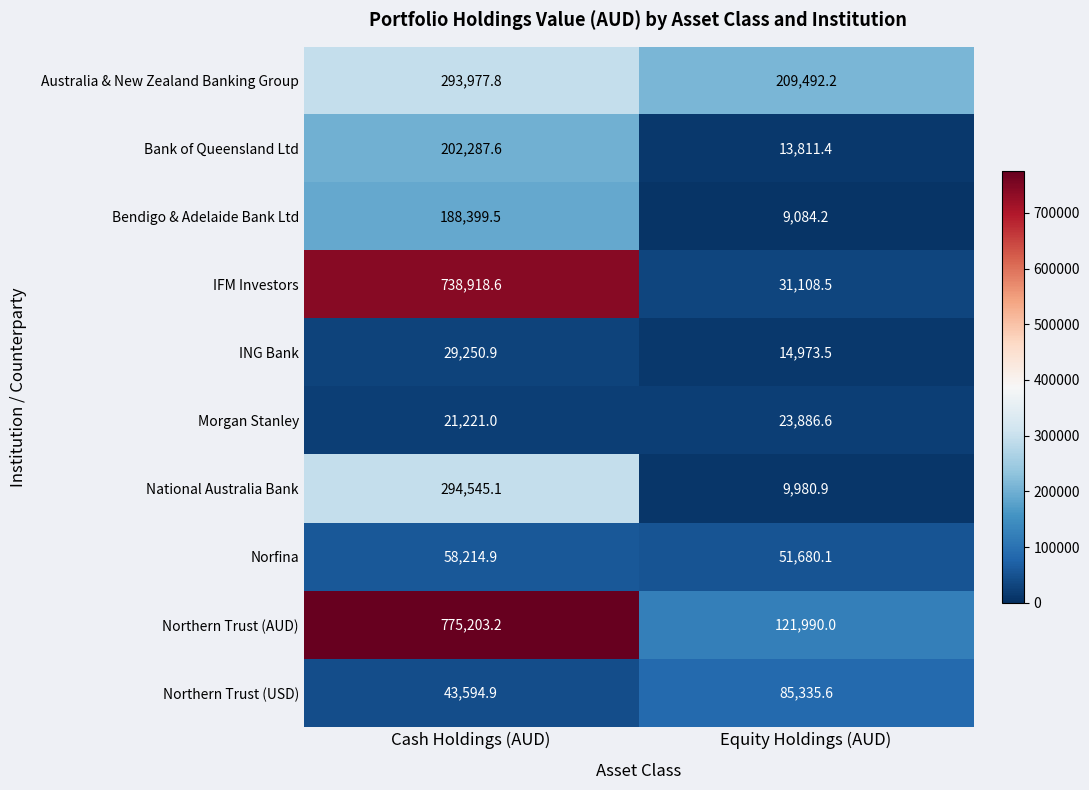

What is the greatest value displayed?

775203.2